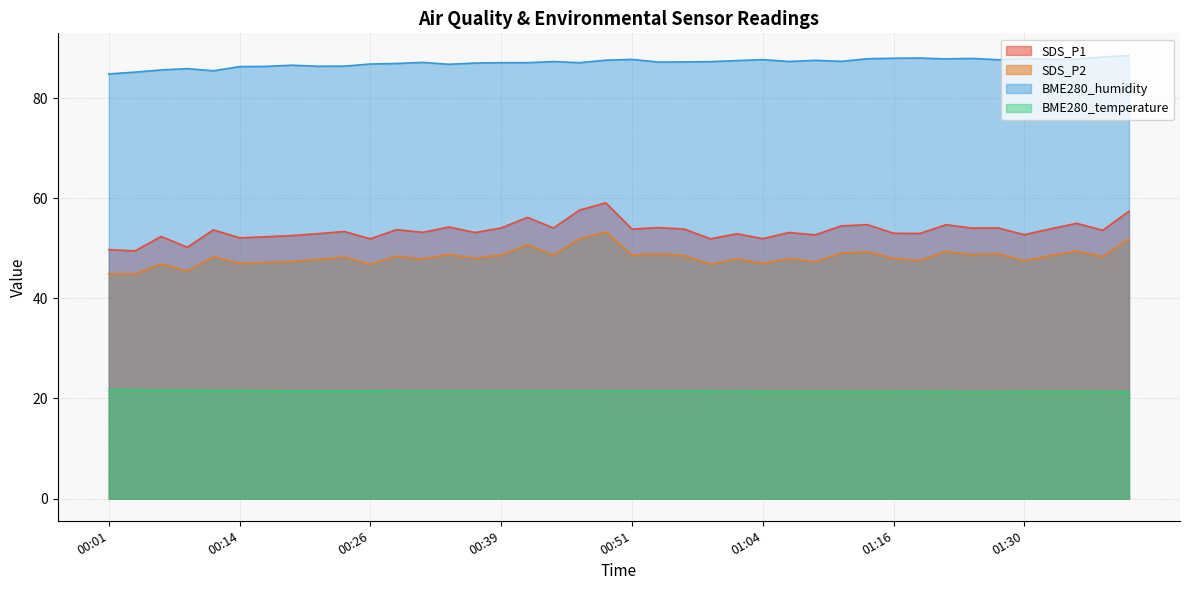

What is the minimum value for SDS_P2?

44.8